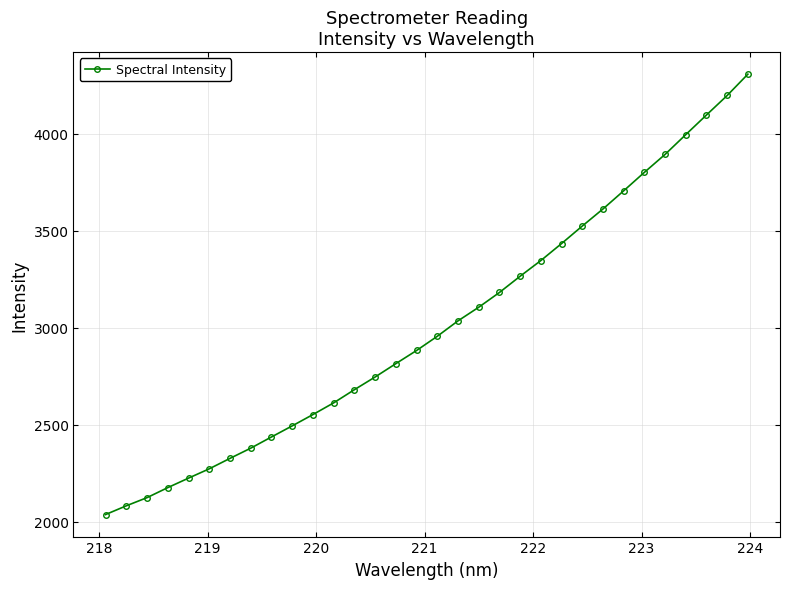

True or false: there are more than 2 points higher than both neighbors.

False